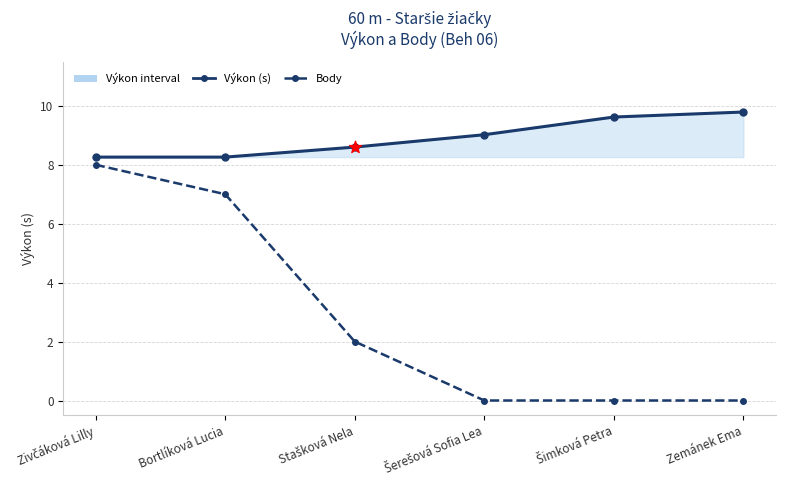

What is the difference between the highest and lowest values at Bortlíková Lucia?

1.3